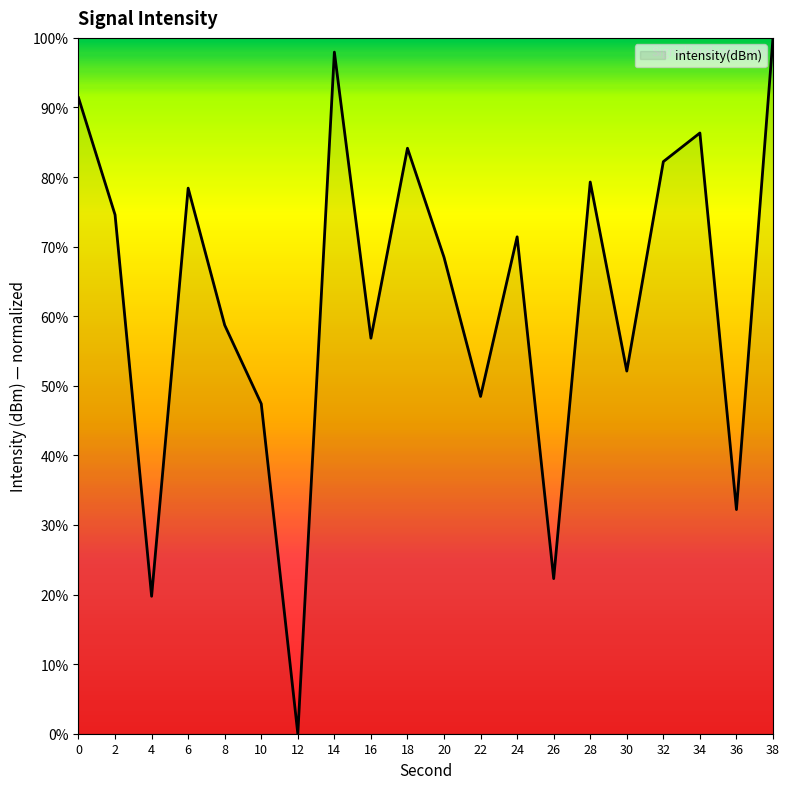

Does the chart display data point markers on the line(s)?

No